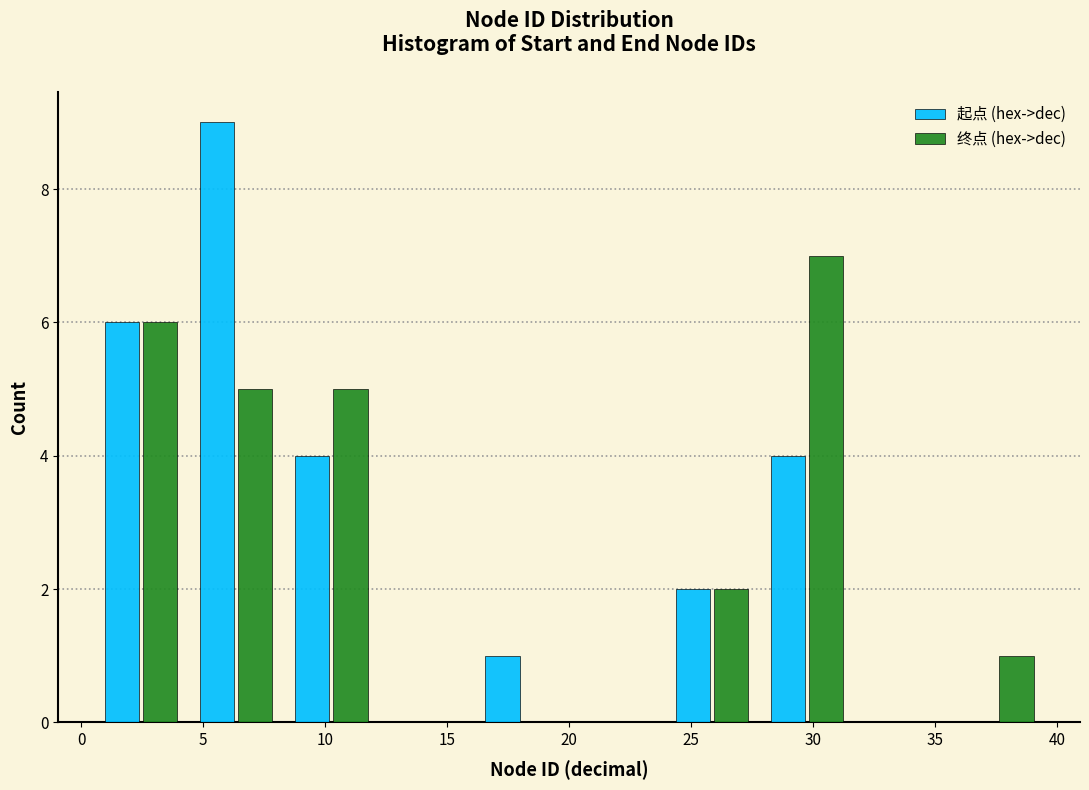

Reading left to right, transcribe this chart: for each range on the x-axis, give the height of each series' bar. Neither the bar edges nor the heights are printed on the chart, so give them approximately, as read against the axes.

0.5 to 4.4: 起点 (hex->dec)=6	终点 (hex->dec)=6
4.4 to 8.3: 起点 (hex->dec)=9	终点 (hex->dec)=5
8.3 to 12.2: 起点 (hex->dec)=4	终点 (hex->dec)=5
12.2 to 16.1: 起点 (hex->dec)=0	终点 (hex->dec)=0
16.1 to 20.0: 起点 (hex->dec)=1	终点 (hex->dec)=0
20.0 to 23.9: 起点 (hex->dec)=0	终点 (hex->dec)=0
23.9 to 27.8: 起点 (hex->dec)=2	终点 (hex->dec)=2
27.8 to 31.7: 起点 (hex->dec)=4	终点 (hex->dec)=7
31.7 to 35.6: 起点 (hex->dec)=0	终点 (hex->dec)=0
35.6 to 39.5: 起点 (hex->dec)=0	终点 (hex->dec)=1